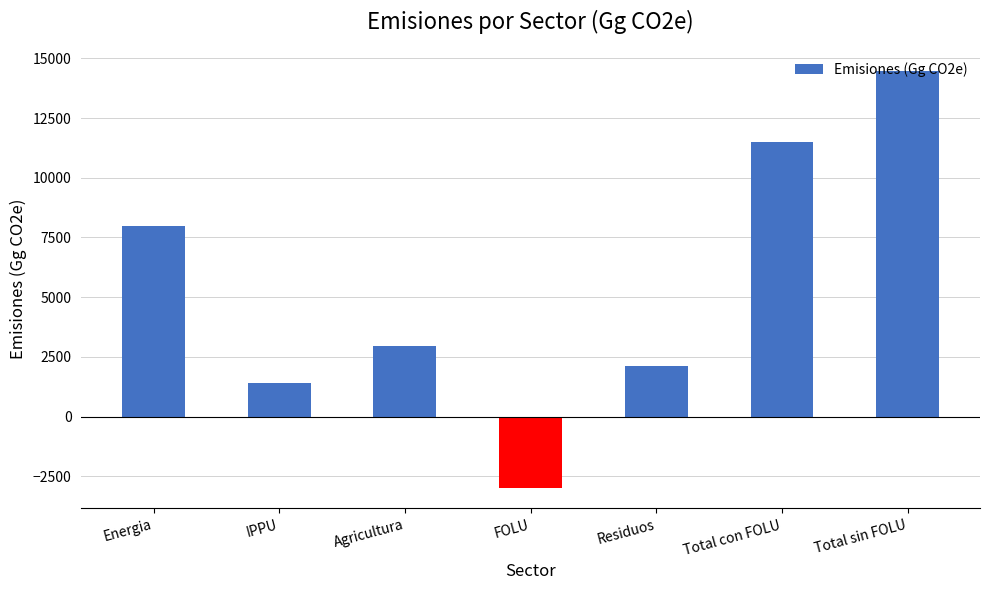

Where does the data first go above 2962?

Energia